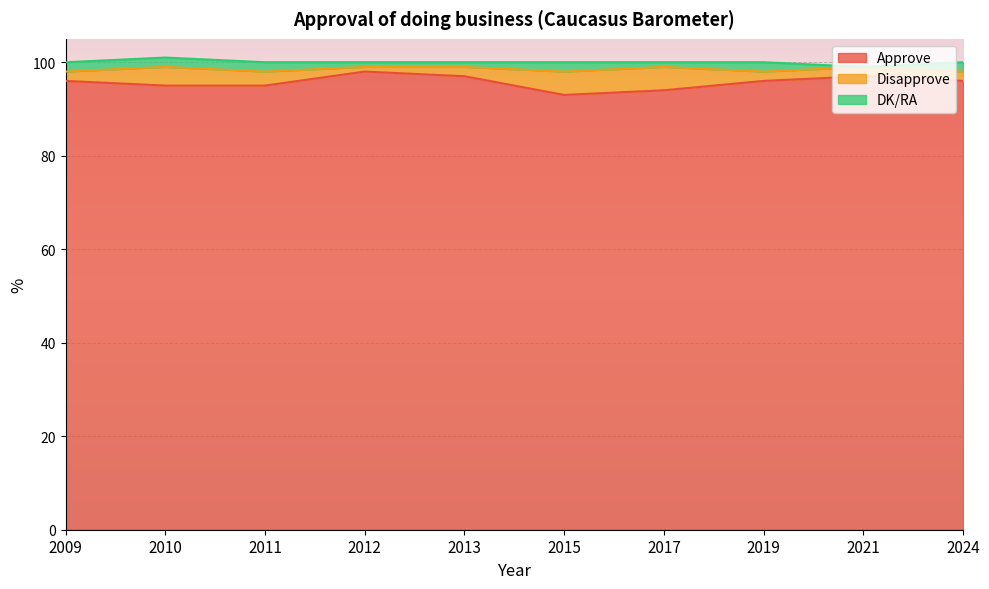

List the series in order of their peak value, highest first.

Approve, Disapprove, DK/RA